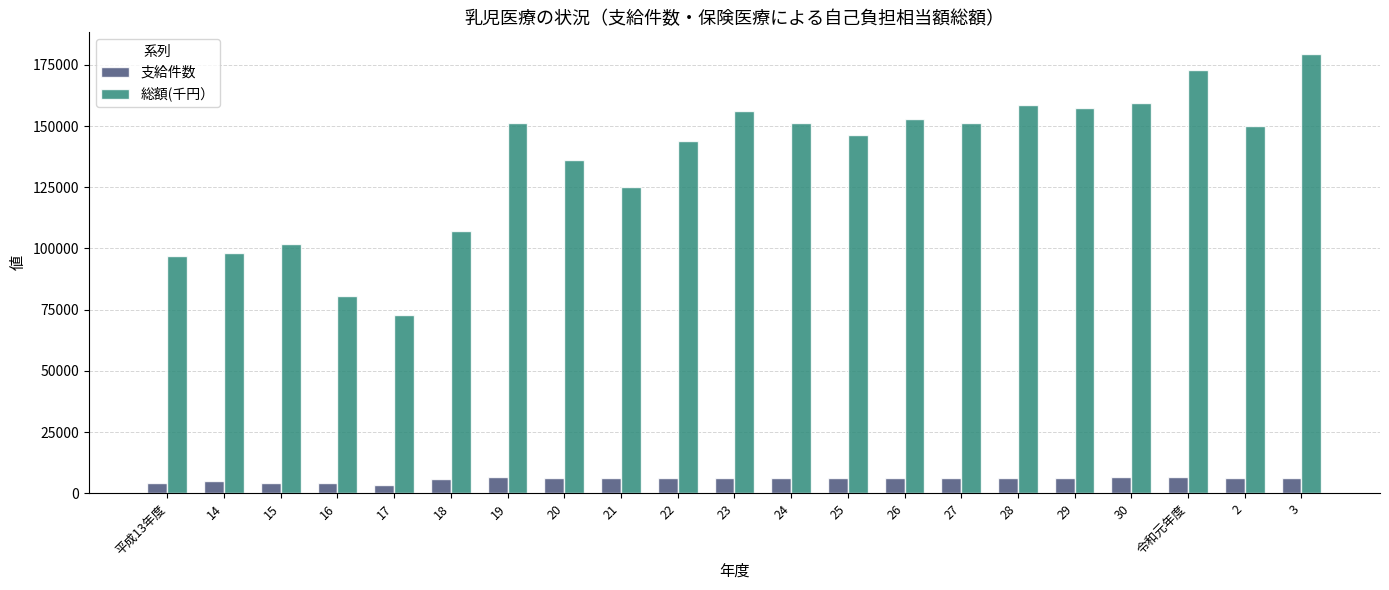

How many data points does each series have?

21